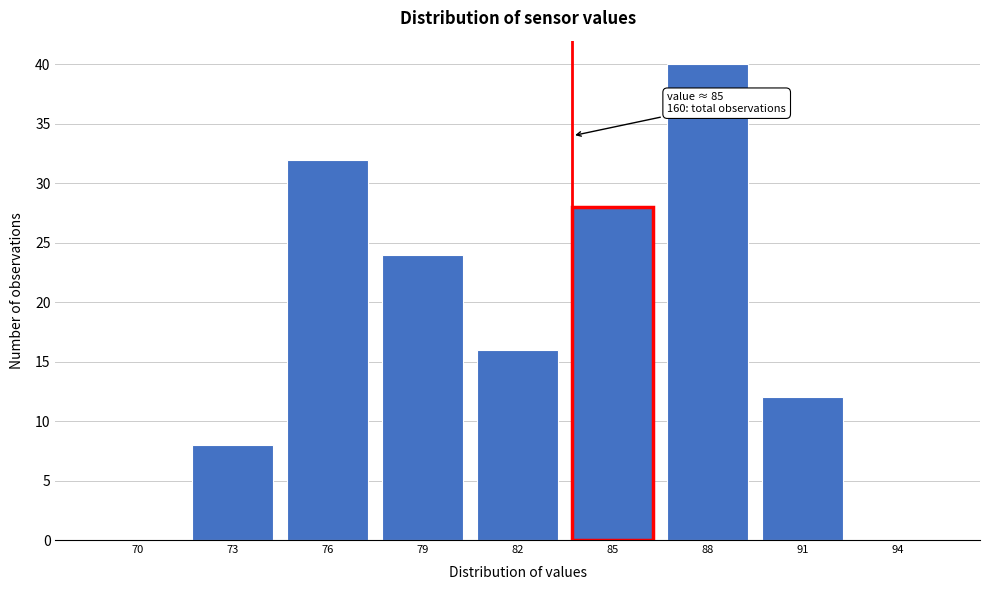

Reading left to right, transcribe all the data shown in this chart.

70=0	73=8	76=32	79=24	82=16	85=28	88=40	91=12	94=0